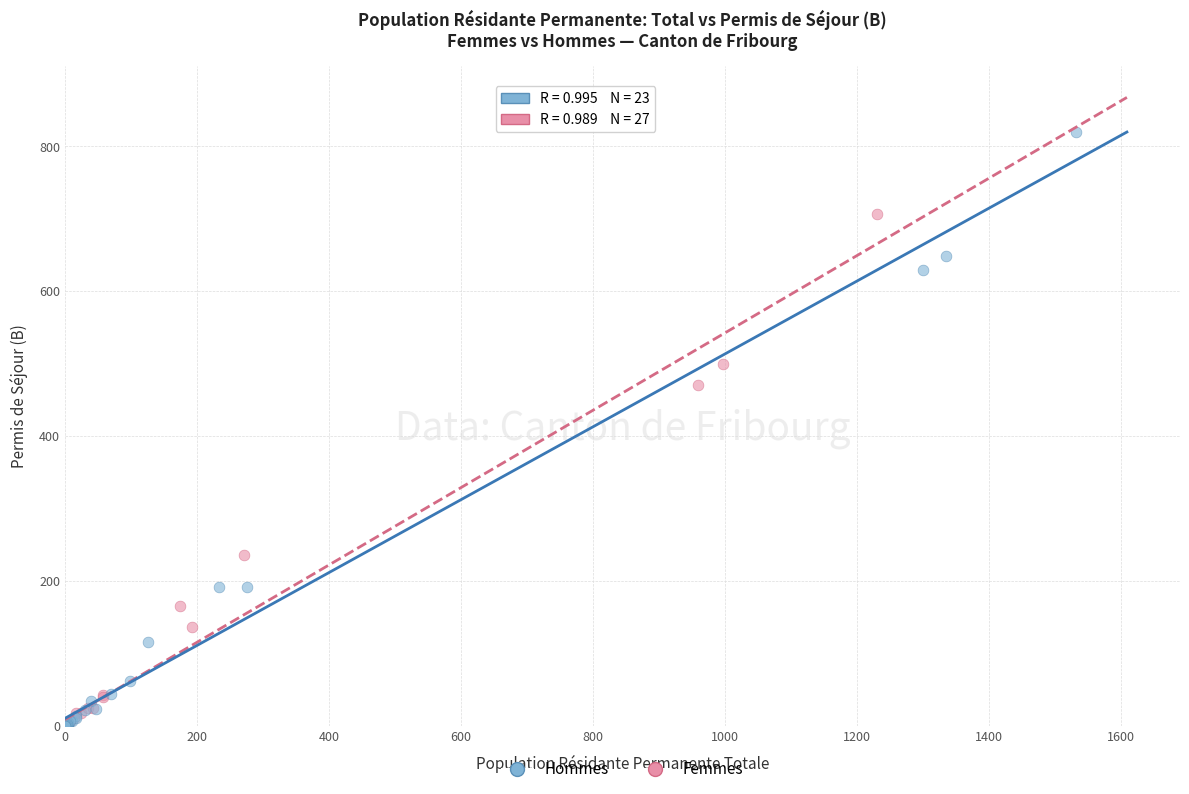

Which series contains the highest Y value?

Hommes